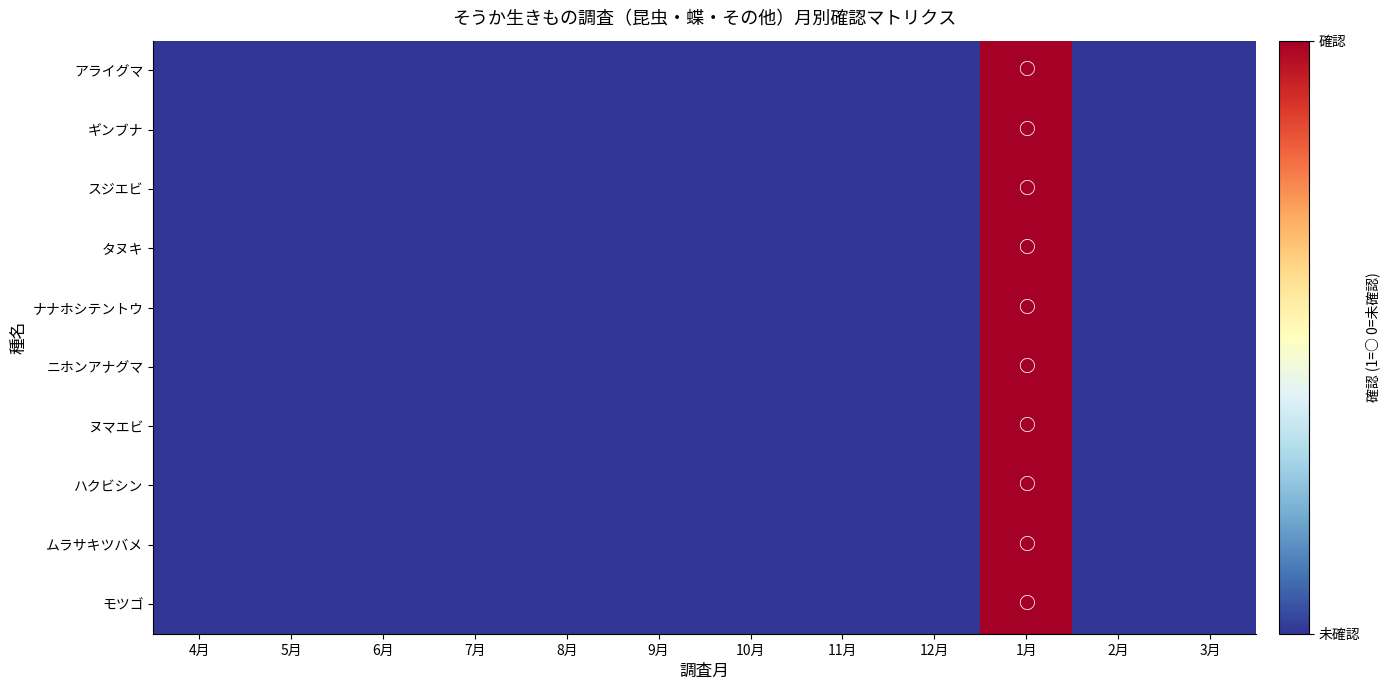

At how many categories does at least one series exceed 0?

1